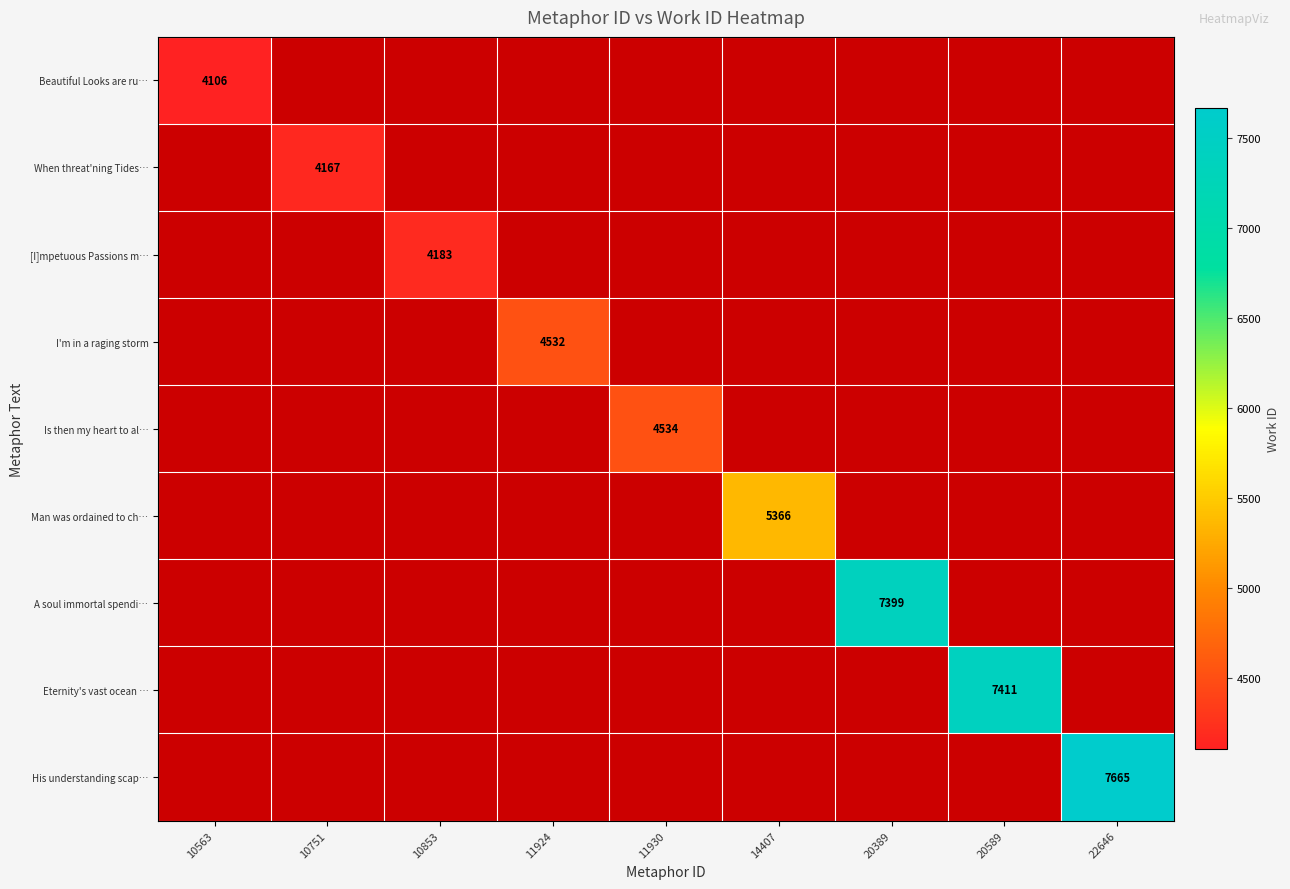

Is it true that Beautiful Looks are ru… equals 4106 at 10563?

True